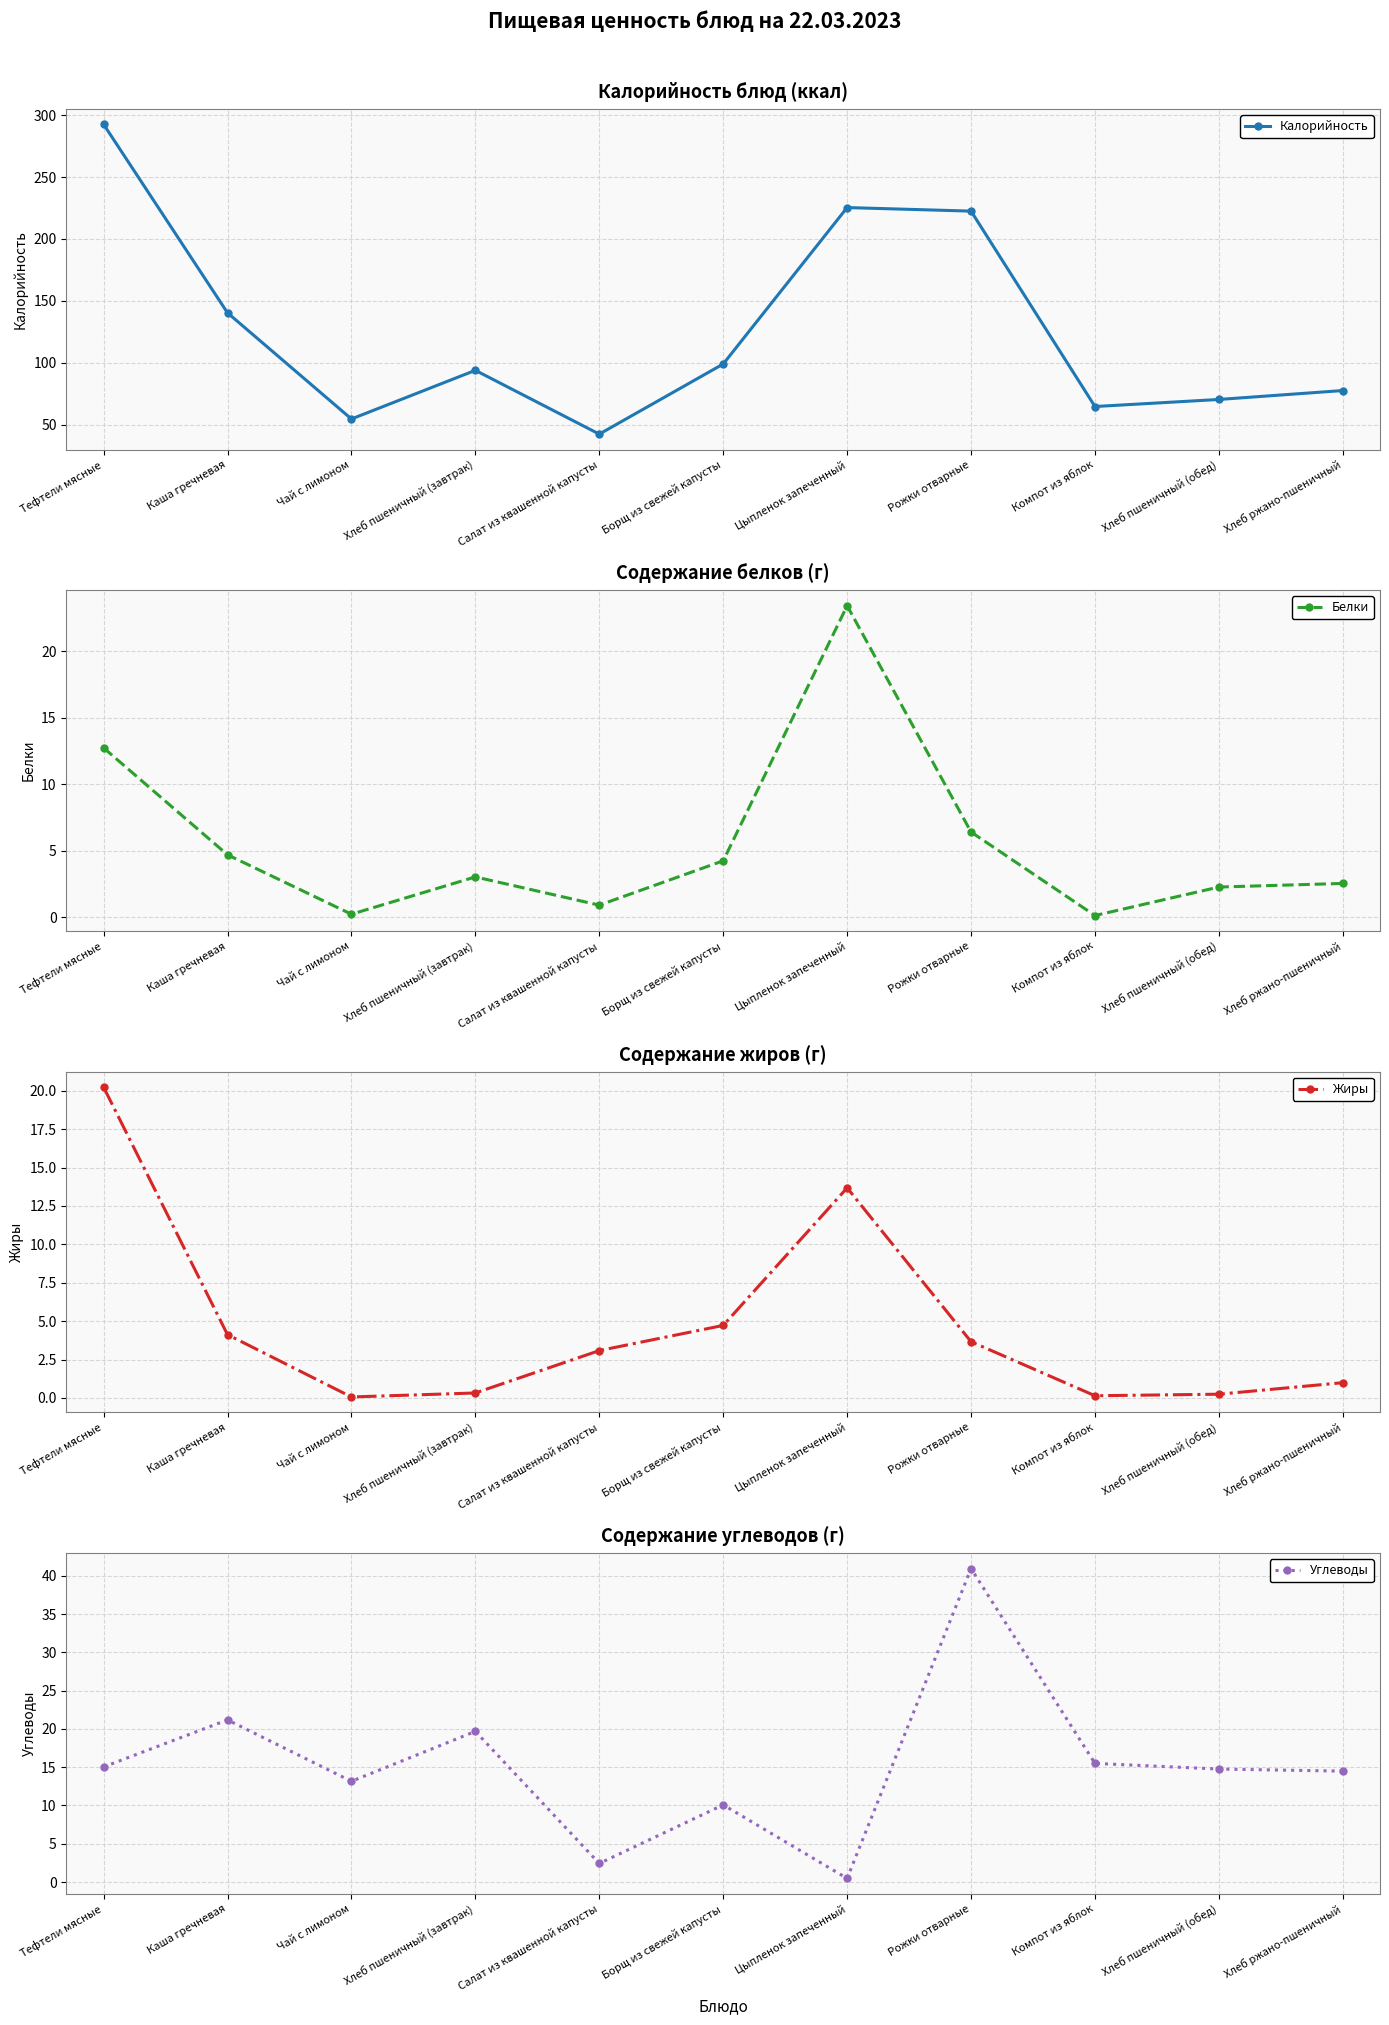

At which label is Калорийность closest to 167?

Каша гречневая